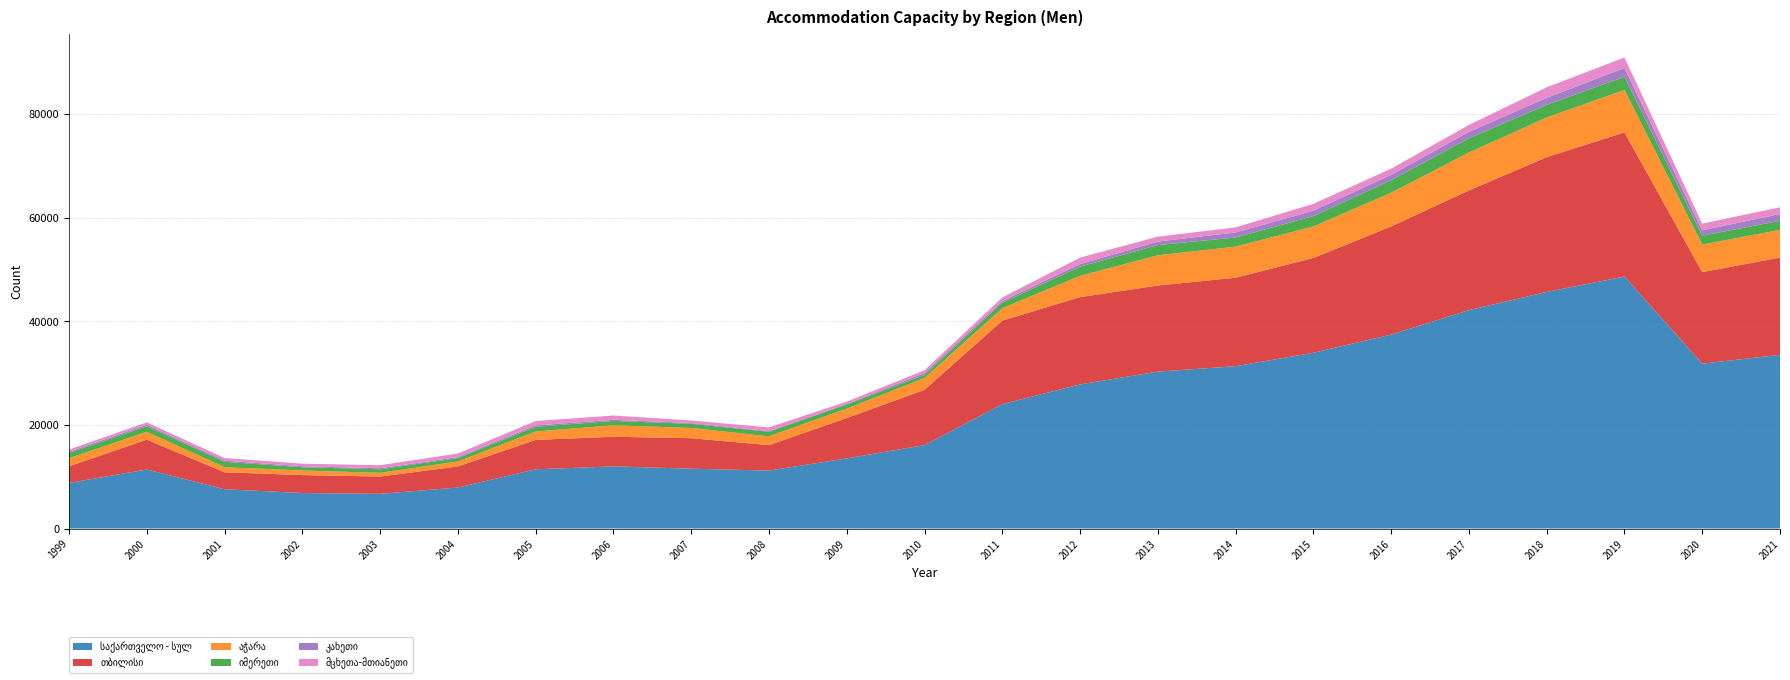

Reading right to left, what are all the values shown in this chart?

საქართველო - სულ: 33526	31823	48634	45663	42154	37431	33925	31330	30285	27821	24003	16106	13540	11184	11554	11993	11437	7920	6701	6856	7590	11399	8801
თბილისი: 18775	17663	27836	26009	23100	20870	18297	17084	16618	16846	16132	10668	7792	4915	5884	5725	5672	4067	3334	3464	3277	5756	3213
აჭარა: 5340	5326	8185	7654	7327	6510	6082	6002	5826	4109	2379	2278	1816	1700	1978	2209	1626	954	717	888	980	1519	1569
იმერეთი: 1745	1725	2536	2451	2730	2414	1994	1748	1984	1768	1072	599	803	877	796	847	906	651	686	624	1029	1076	1014
კახეთი: 1318	1024	1706	1345	1249	1050	1045	972	671	507	320	363	120	132	151	210	262	192	199	189	231	271	242
მცხეთა-მთიანეთი: 1292	1287	2014	2035	1334	1180	1318	988	950	1239	687	539	424	710	488	829	850	695	591	497	507	476	414